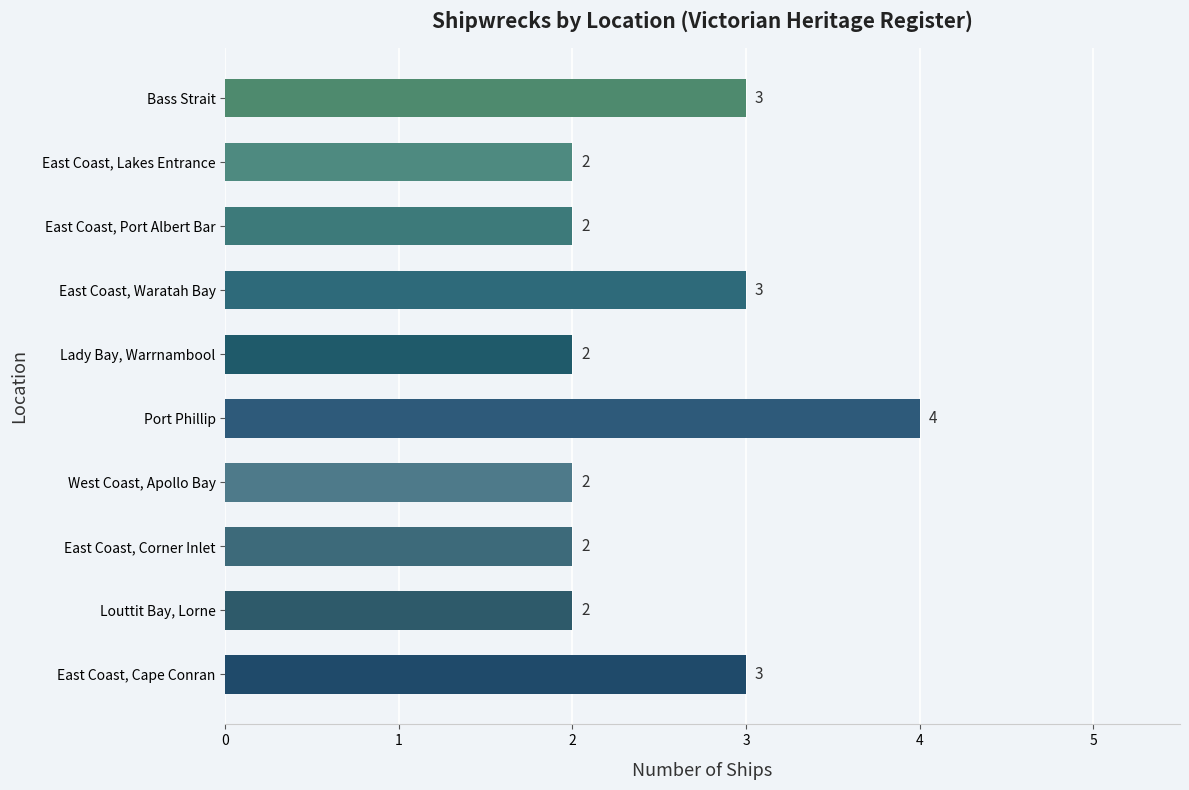

Are the bars grouped side by side (vs. stacked)?

No